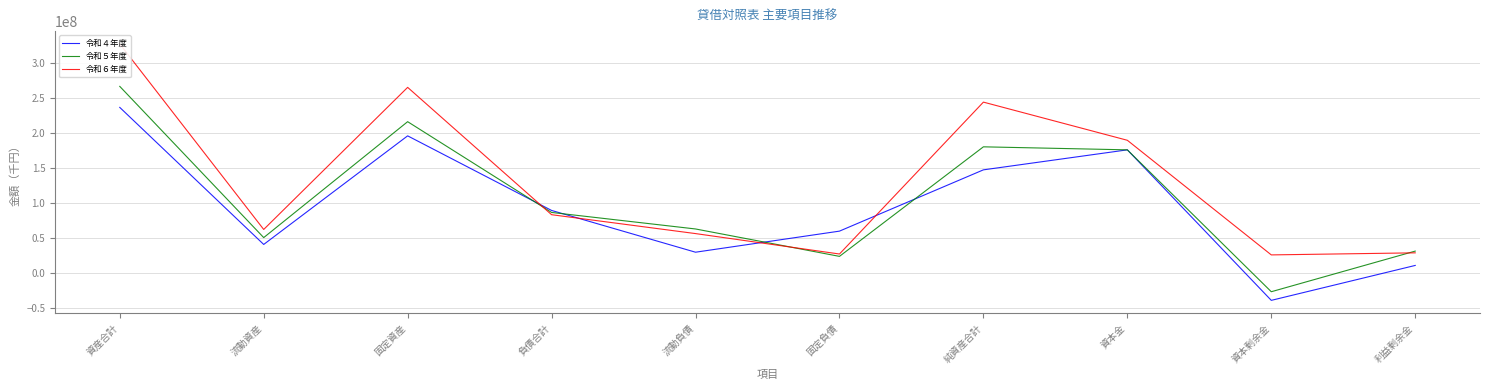

Which series has the largest range (max minus min)?

令和６年度